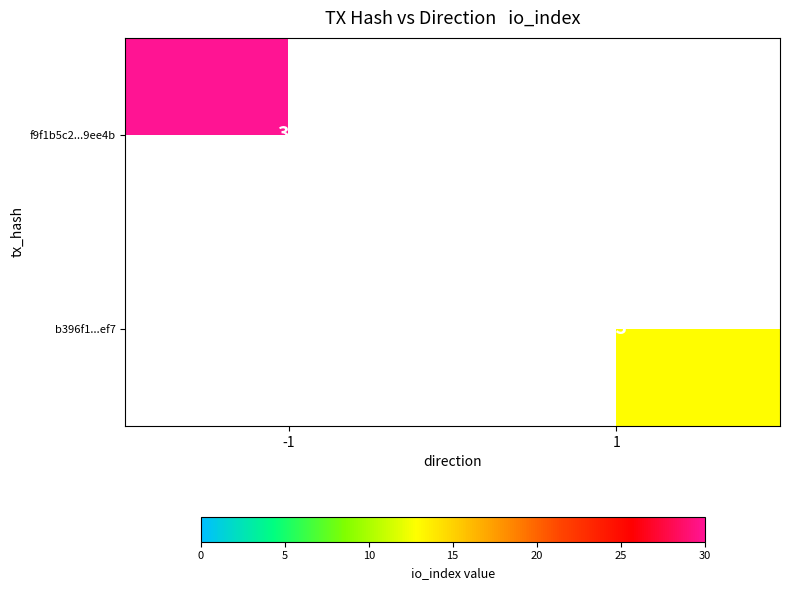

True or false: b396f1...ef7 has a value of 7 at 1.

False